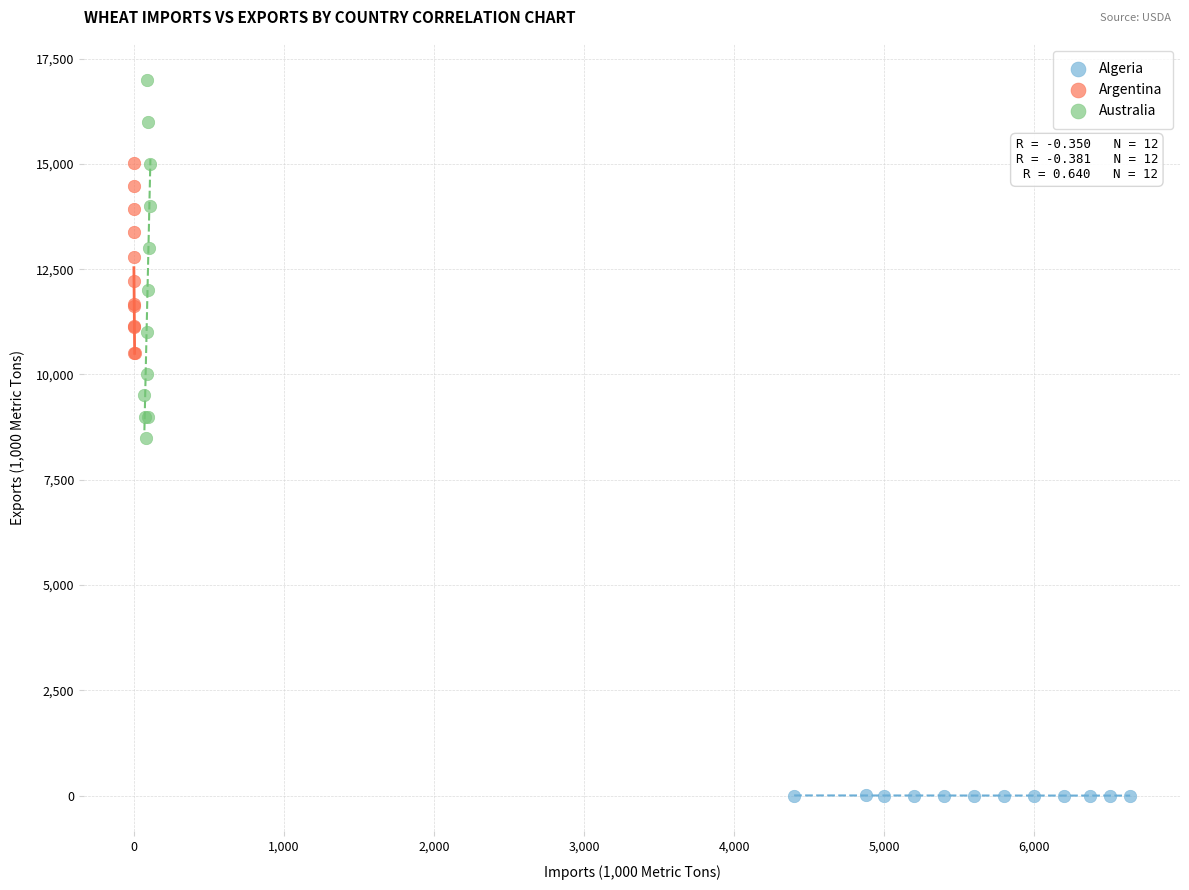

Which series reaches the maximum Y coordinate?

Australia